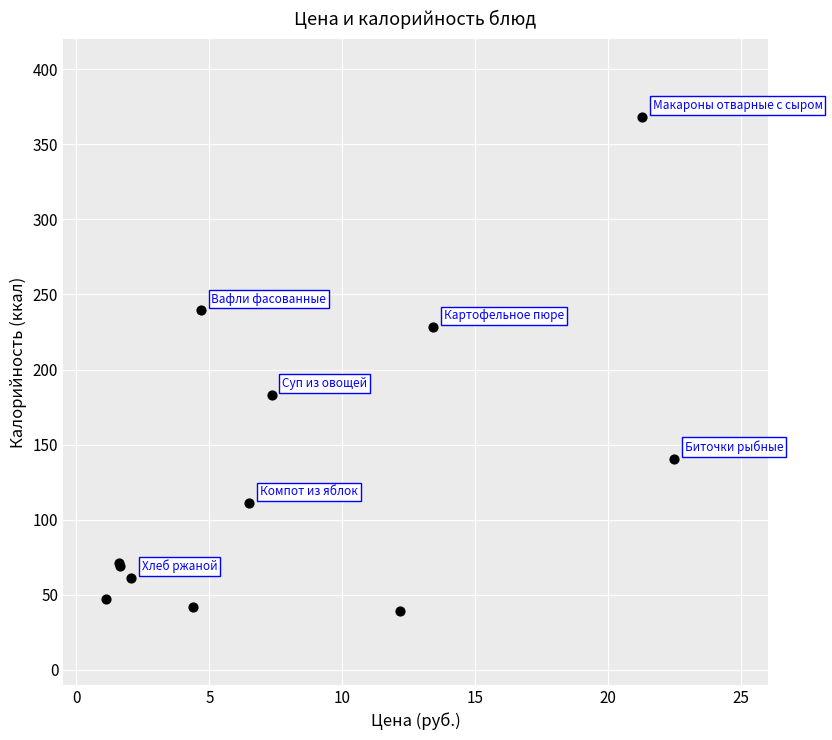

What Y value in the scatter plot is closest to 203?

183.3